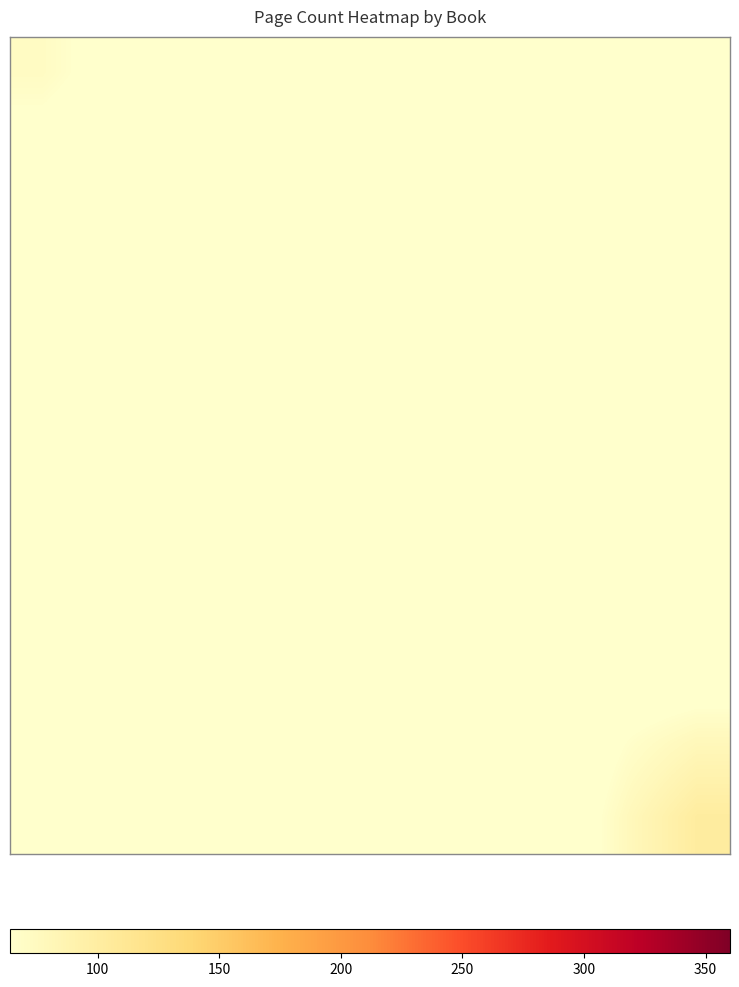

Which label corresponds to the largest value in the chart?

10